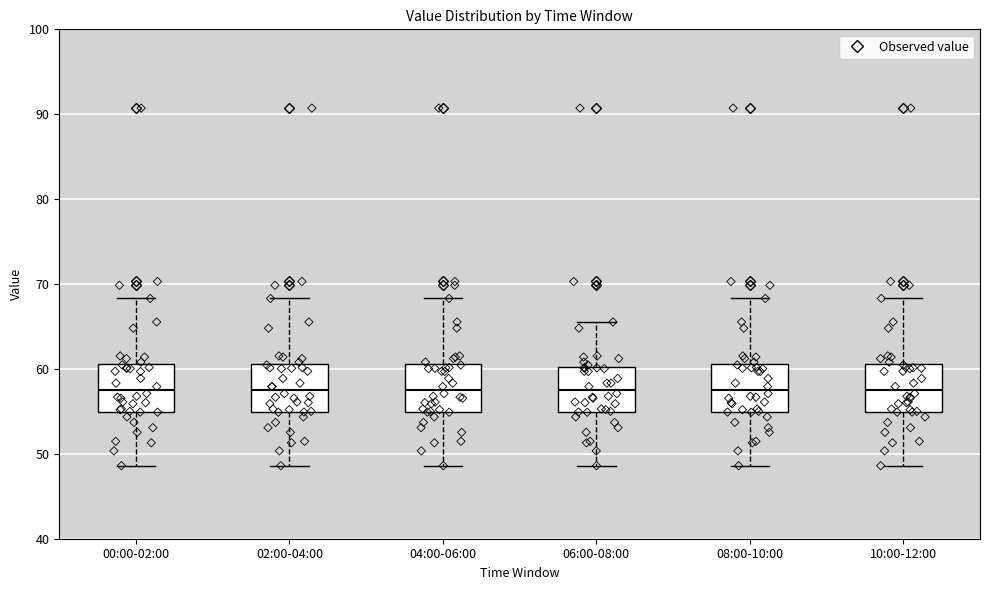

Reading left to right, read every box against the y-axis: the position of its median line, the range the box covers, and the ends of its whiskers. The values are not printed on the chart, so give them approximately, as read against the axis.

00:00-02:00: median 58, box 55 to 61, whiskers 49 to 68
02:00-04:00: median 58, box 55 to 61, whiskers 49 to 68
04:00-06:00: median 58, box 55 to 61, whiskers 49 to 68
06:00-08:00: median 58, box 55 to 60, whiskers 49 to 66
08:00-10:00: median 58, box 55 to 61, whiskers 49 to 68
10:00-12:00: median 58, box 55 to 61, whiskers 49 to 68